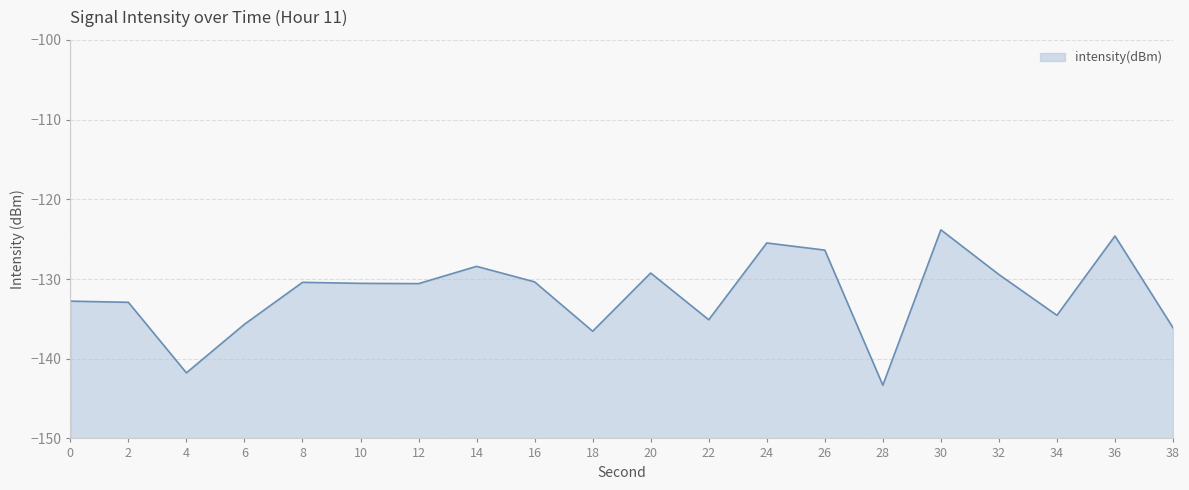

Where is the data nearest to the value -133?

2